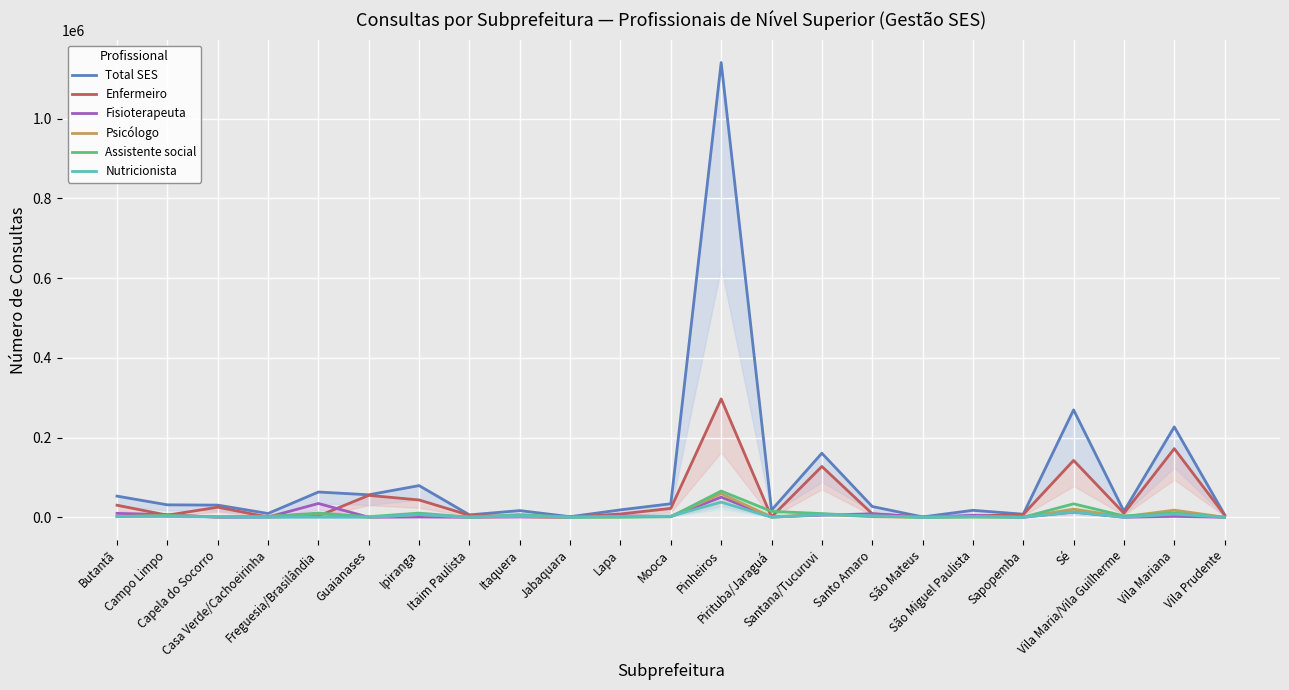

The Fisioterapeuta series shows 33467 at Vila Maria/Vila Guilherme. True or false?

False